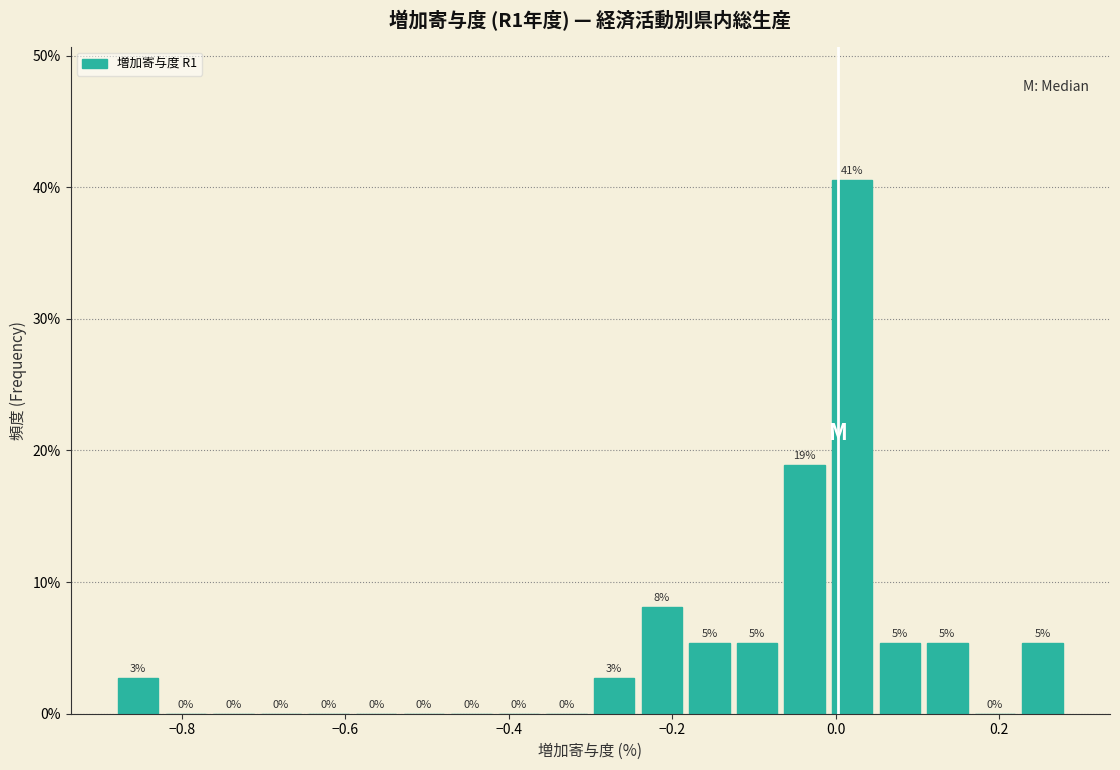

Around what value on the x-axis is the tallest bar? Give the approximate position of its centre, as read against the axis.

0.02